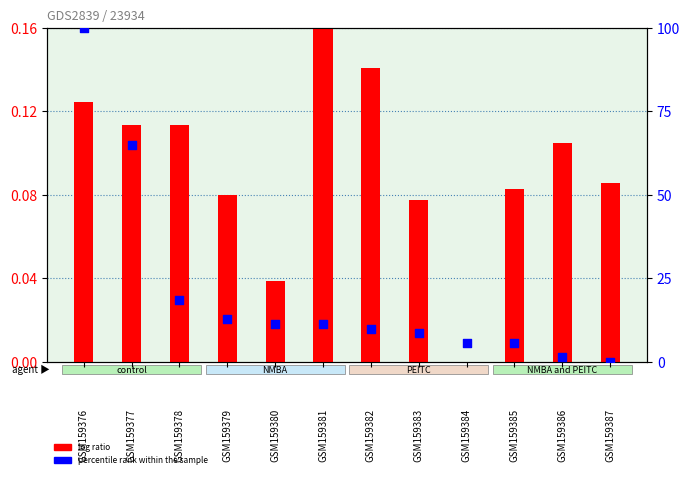

Which series reaches the minimum Y coordinate?

log ratio